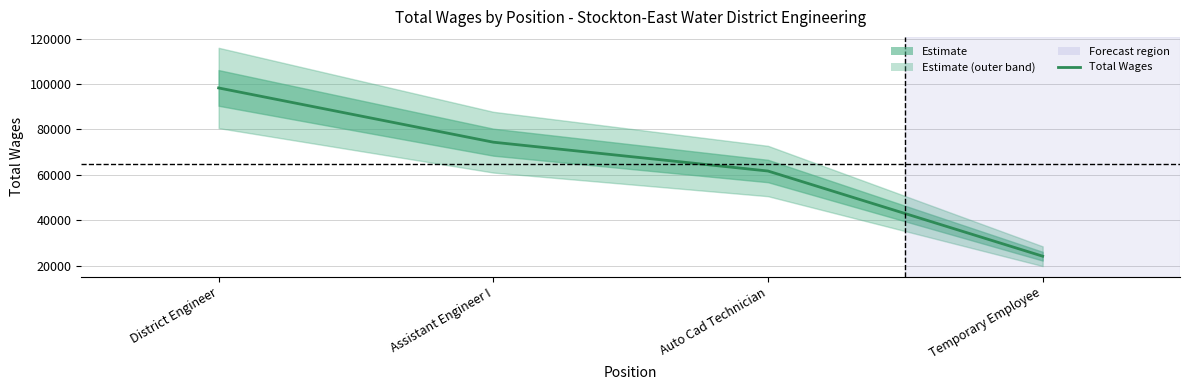

What is the sum of all values?

258325